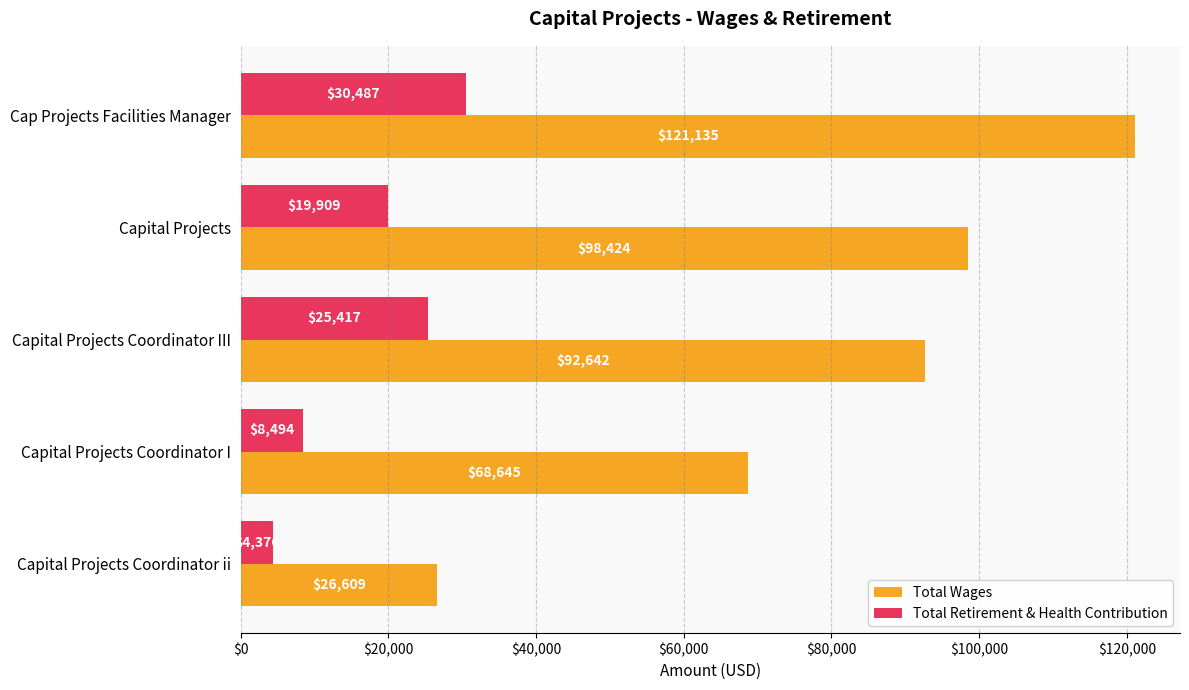

At which label is Total Wages closest to 73872?

Capital Projects Coordinator I